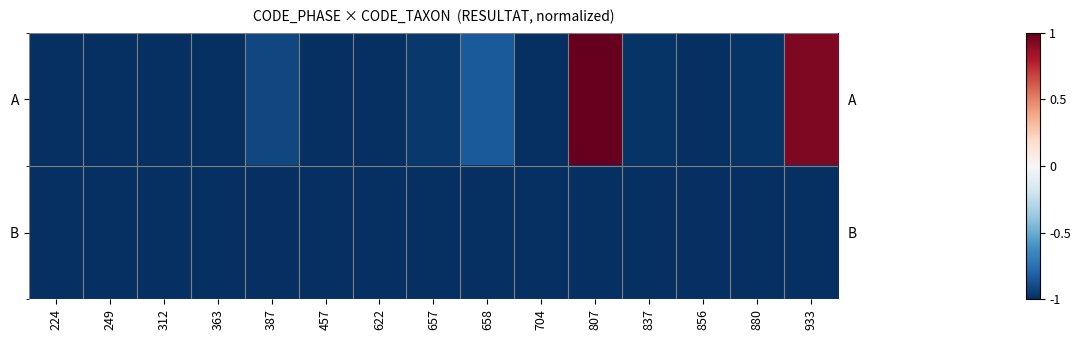

How many negative values does the A series have?

13